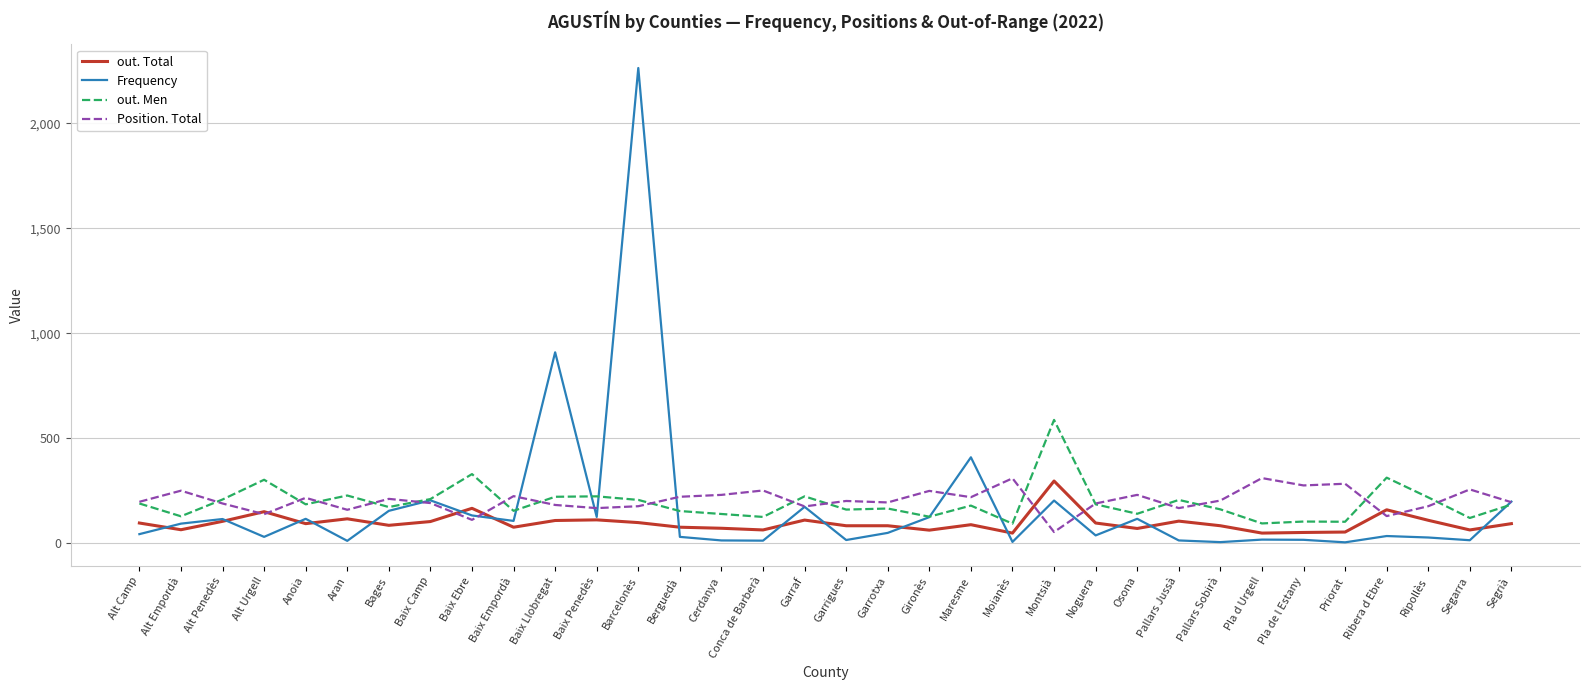

True or false: out. Total and out. Men intersect in this chart.

False